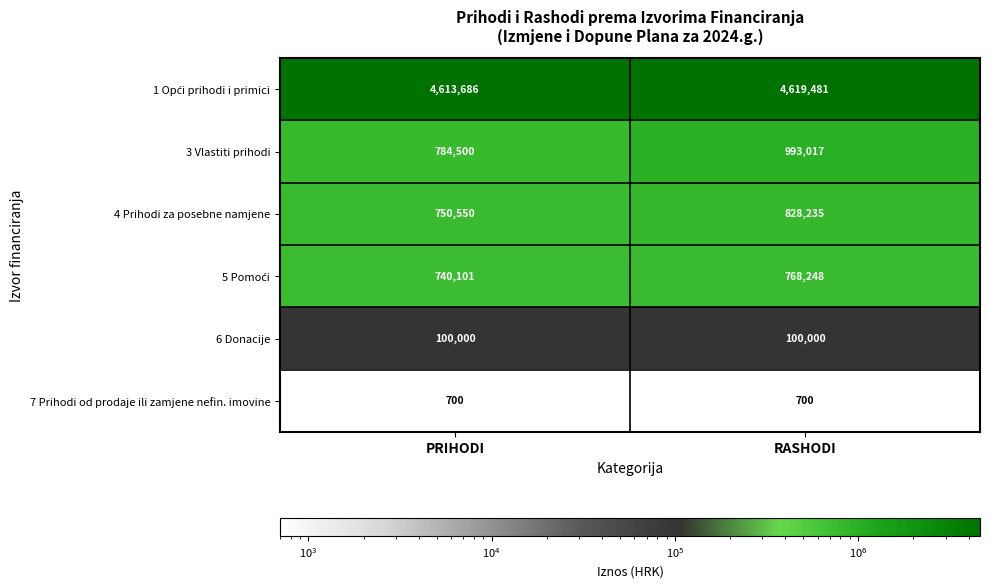

What is the minimum value shown in the chart?

700